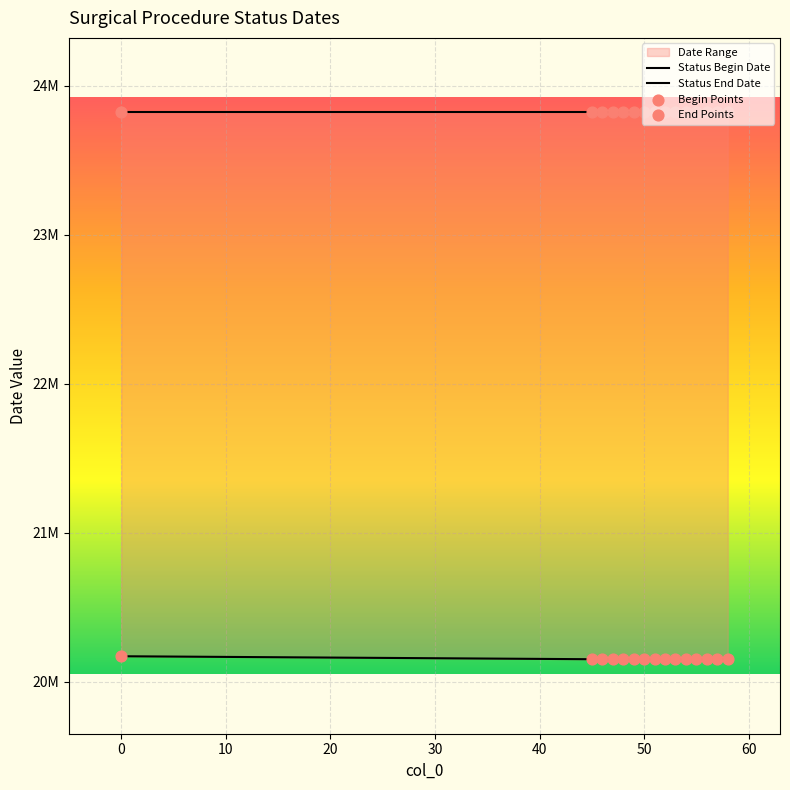

What is the ratio of the value at 53 to the value at 48?

1.0